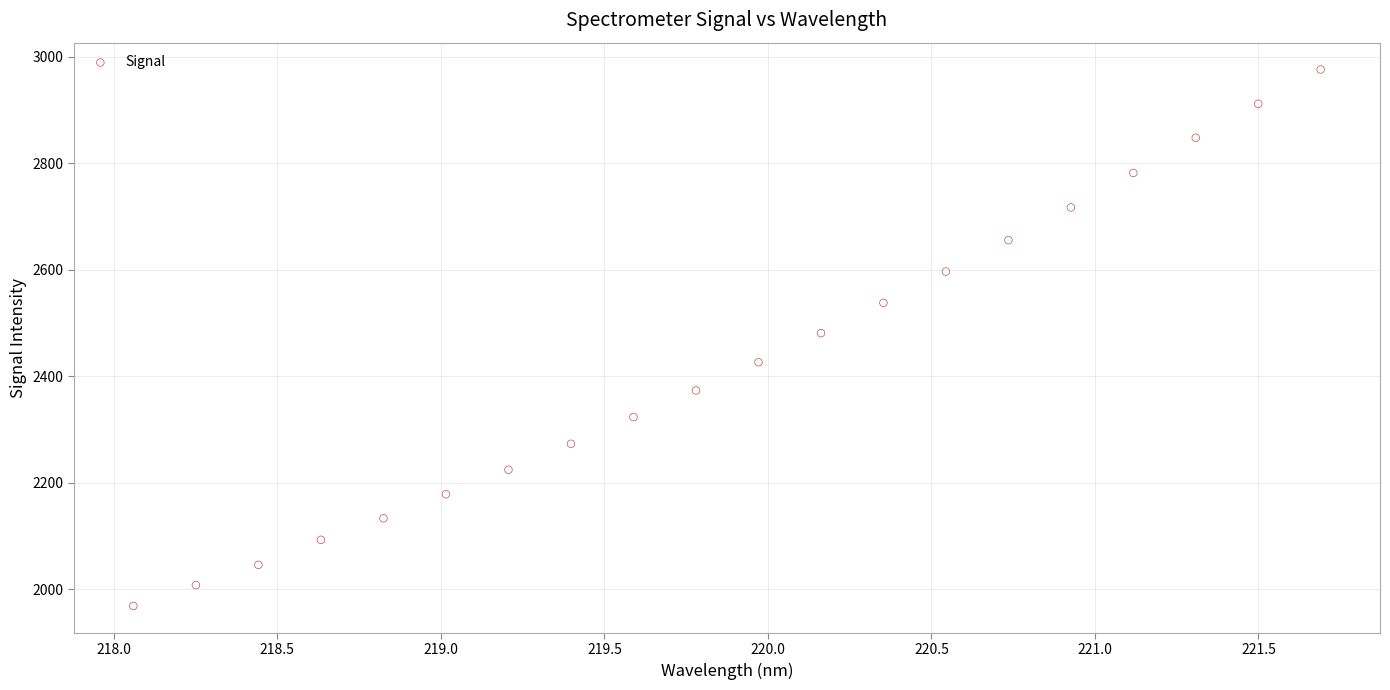

Count the number of points in this scatter plot.

20